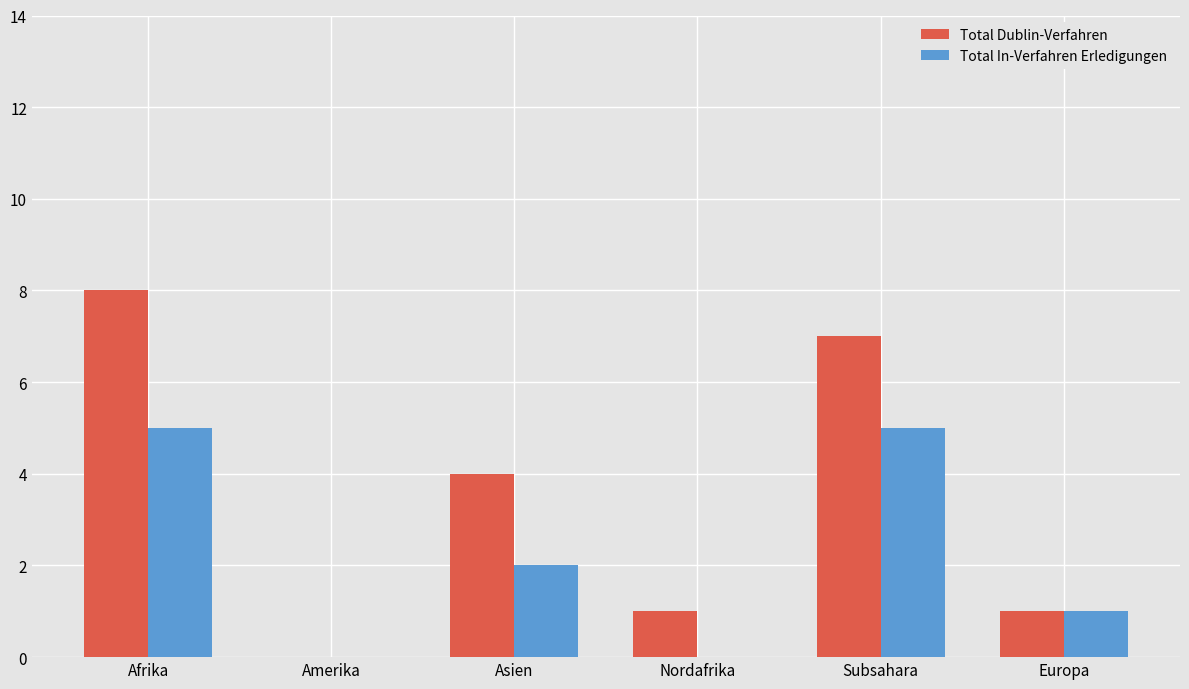

Reading left to right, what are all the values shown in this chart?

Total Dublin-Verfahren: Afrika=8	Amerika=0	Asien=4	Nordafrika=1	Subsahara=7	Europa=1
Total In-Verfahren Erledigungen: Afrika=5	Amerika=0	Asien=2	Nordafrika=0	Subsahara=5	Europa=1